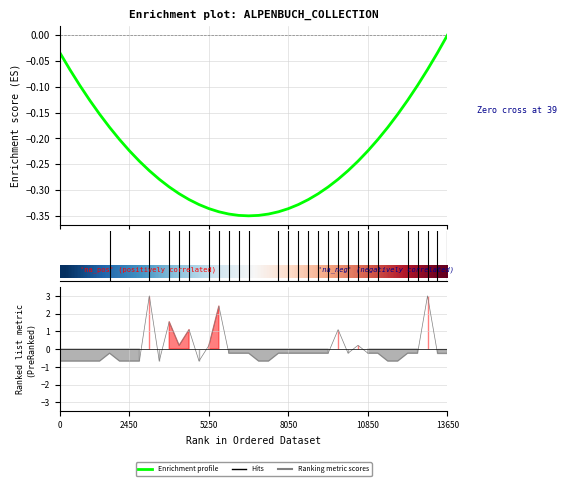

In Ranking metric scores, how many points are higher than both neighbors (excluding endpoints)?

8